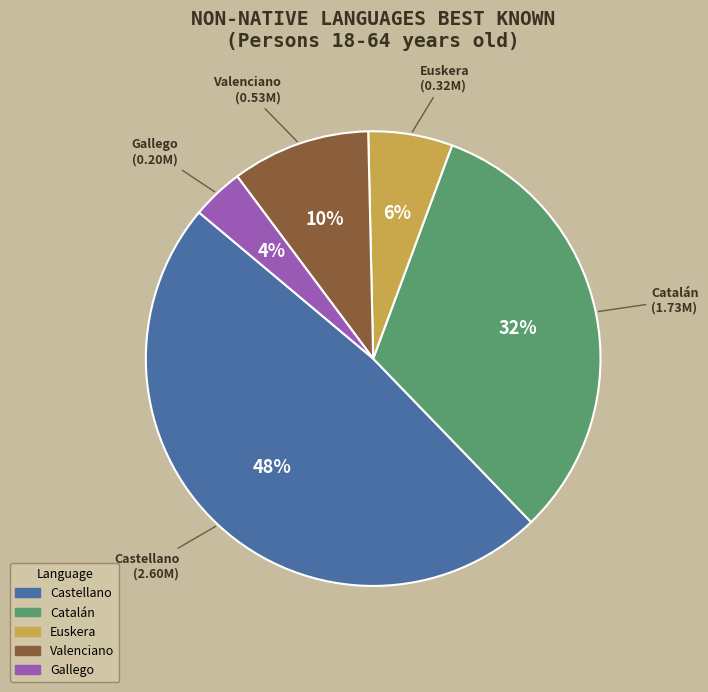

To the nearest percent, what is the combined percentage of Catalán and Euskera?

38%